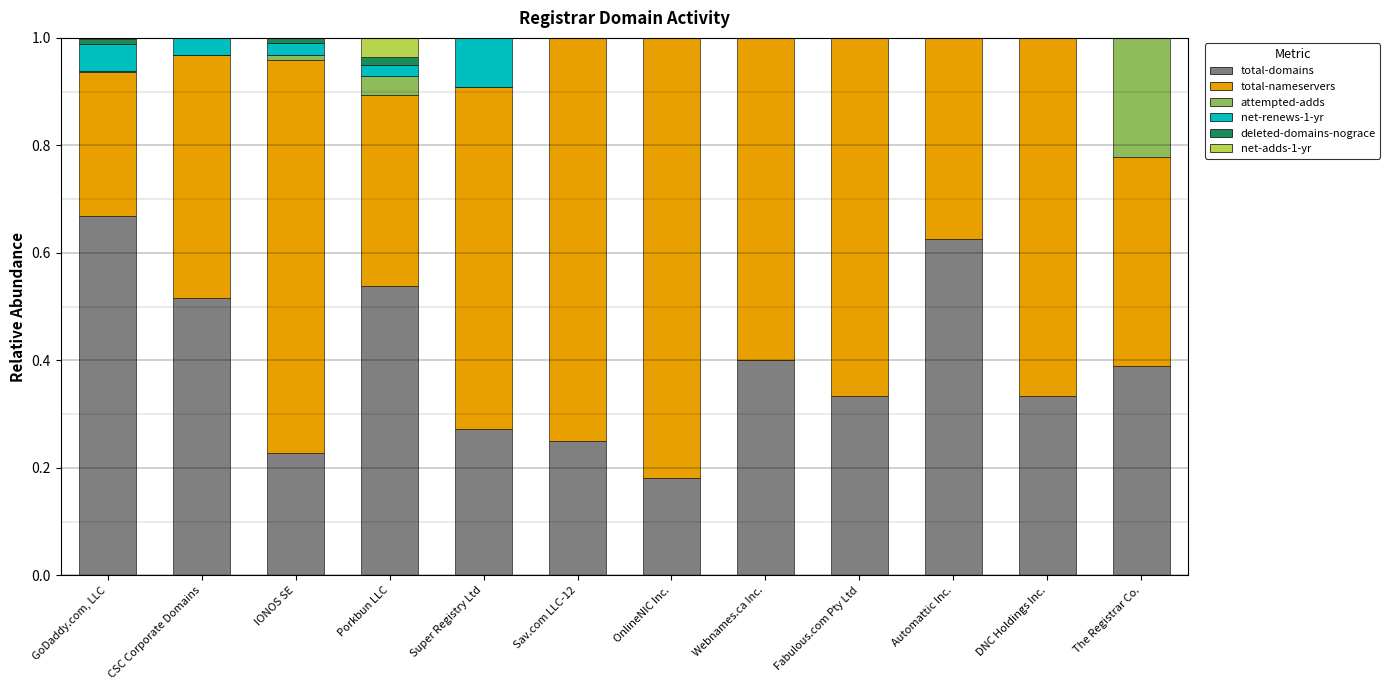

Does the chart contain stacked bars?

Yes